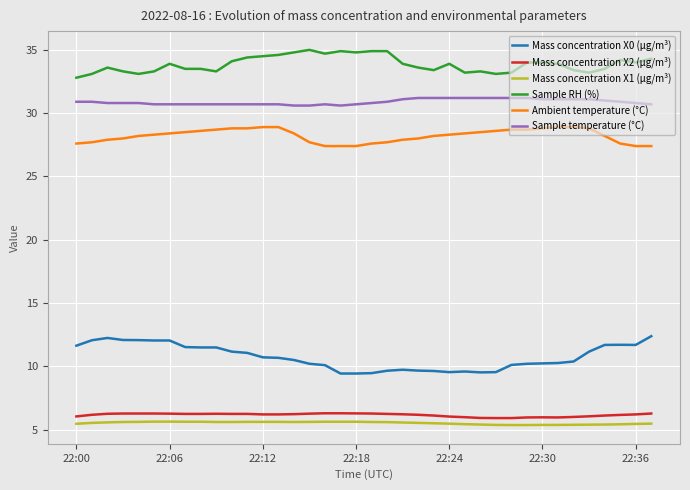

True or false: Sample RH (%) and Mass concentration X0 (μg/m³) intersect in this chart.

False